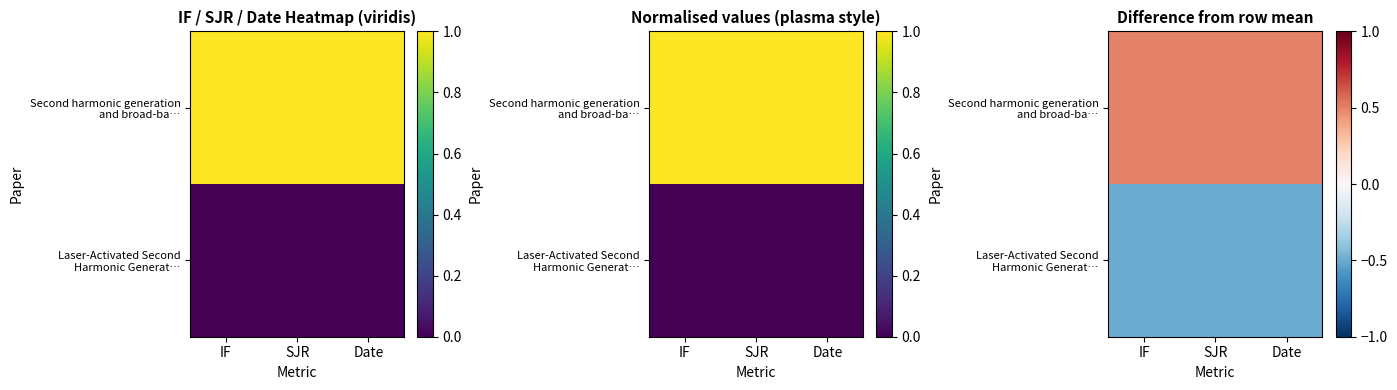

Is it true that Second harmonic generation and broad-ba… equals 0.2 at IF?

False